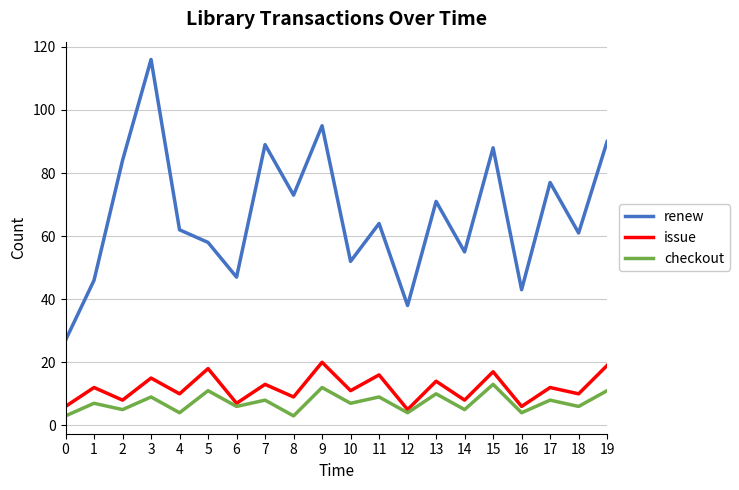

True or false: checkout has a value of 12 at 17.

False